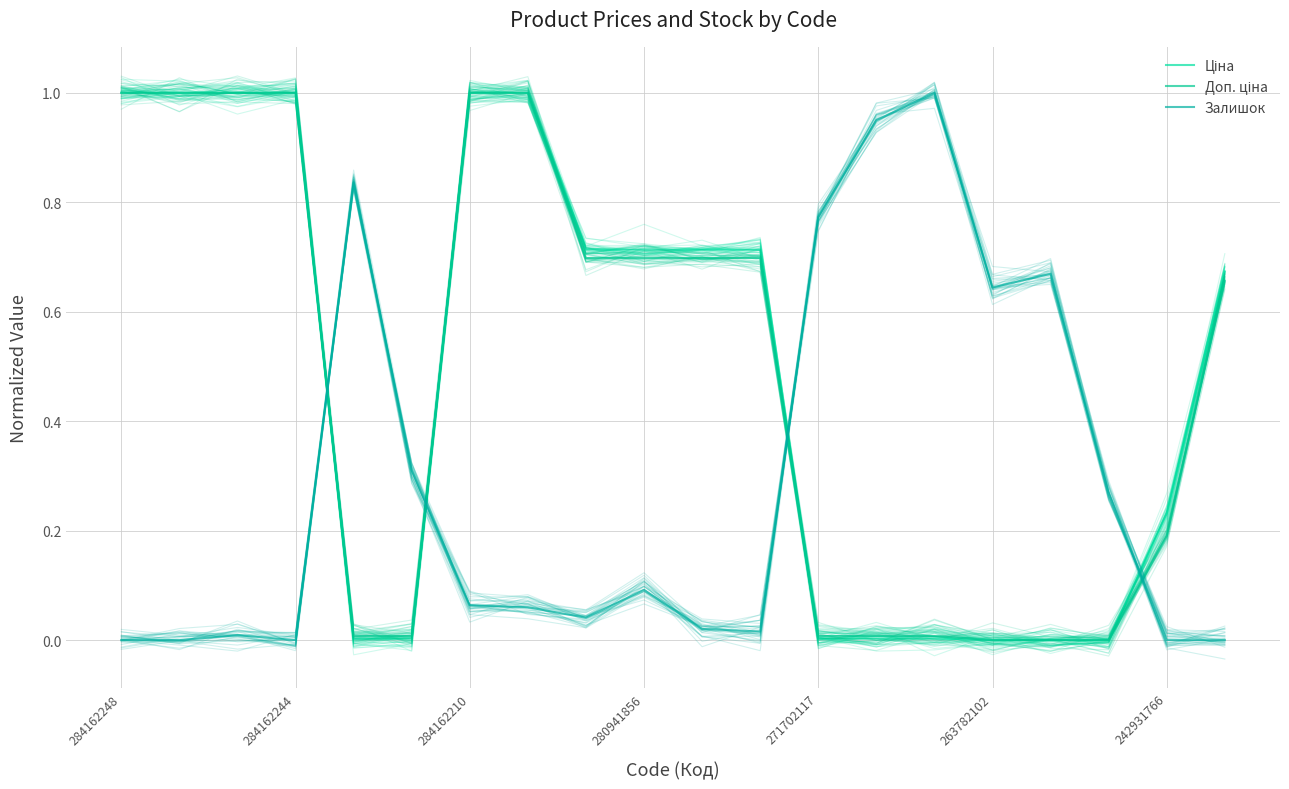

At 17, list the series in order from largest to smallest.

Залишок, Ціна, Доп. ціна